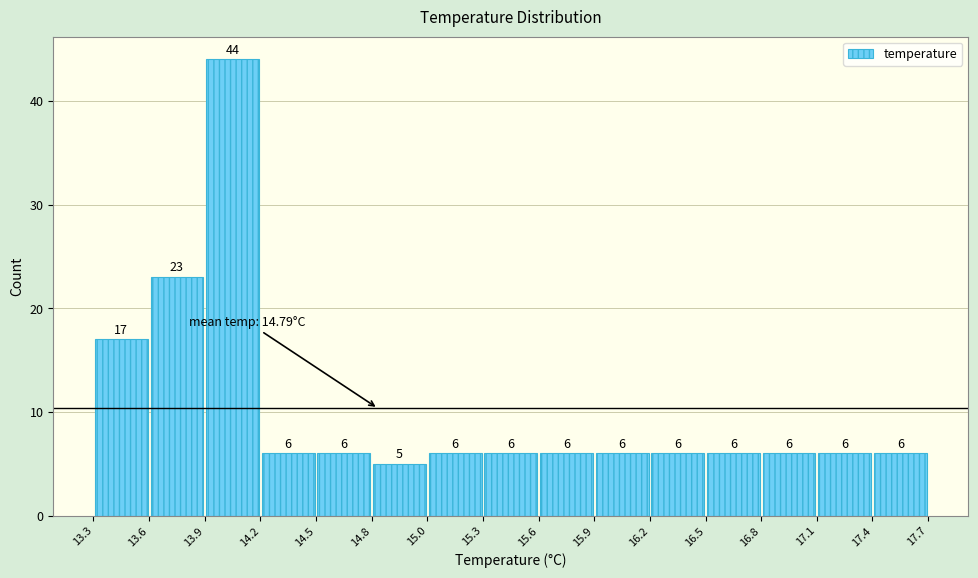

Over which range of the x-axis is the bar tallest?

13.9 to 14.2